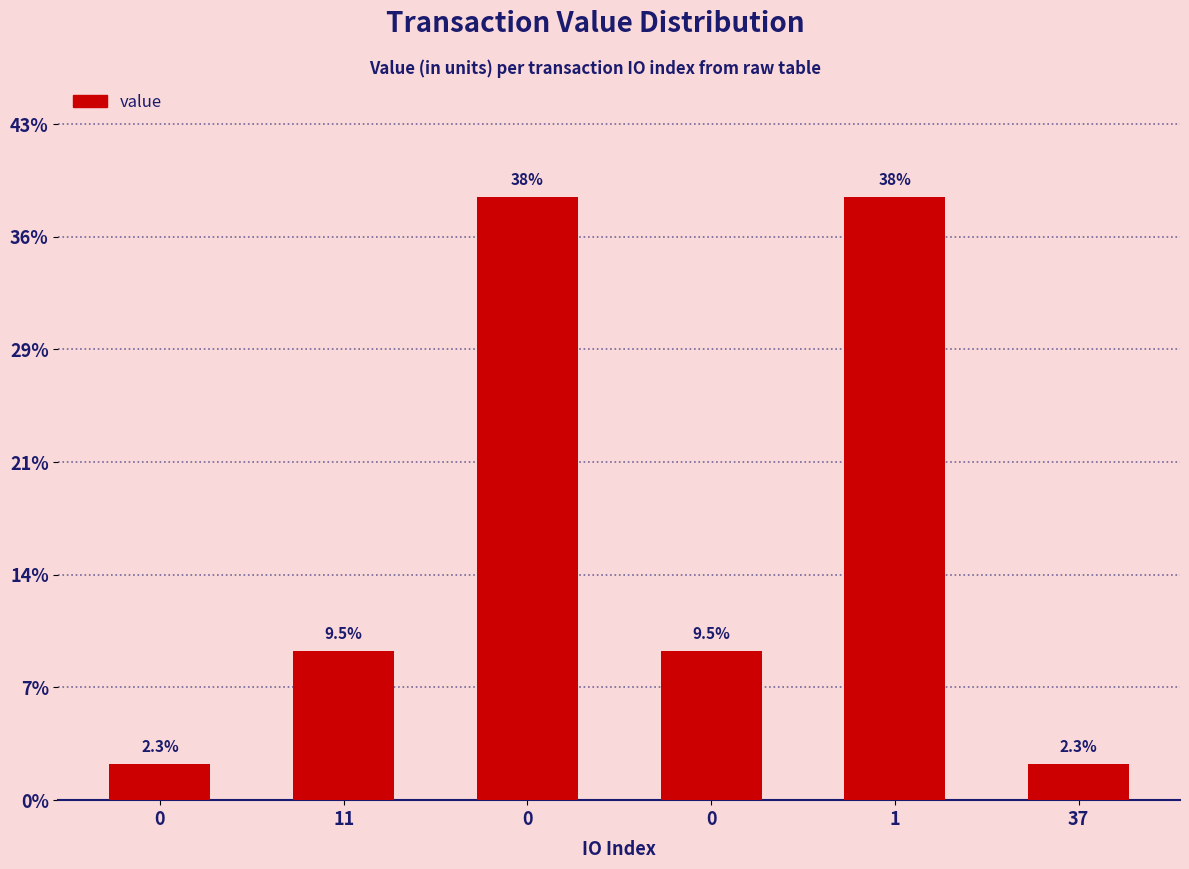

Reading left to right, list all the values displayed in this chart.

0=0.2	11=0.7	0=2.7	0=0.7	1=2.7	37=0.2